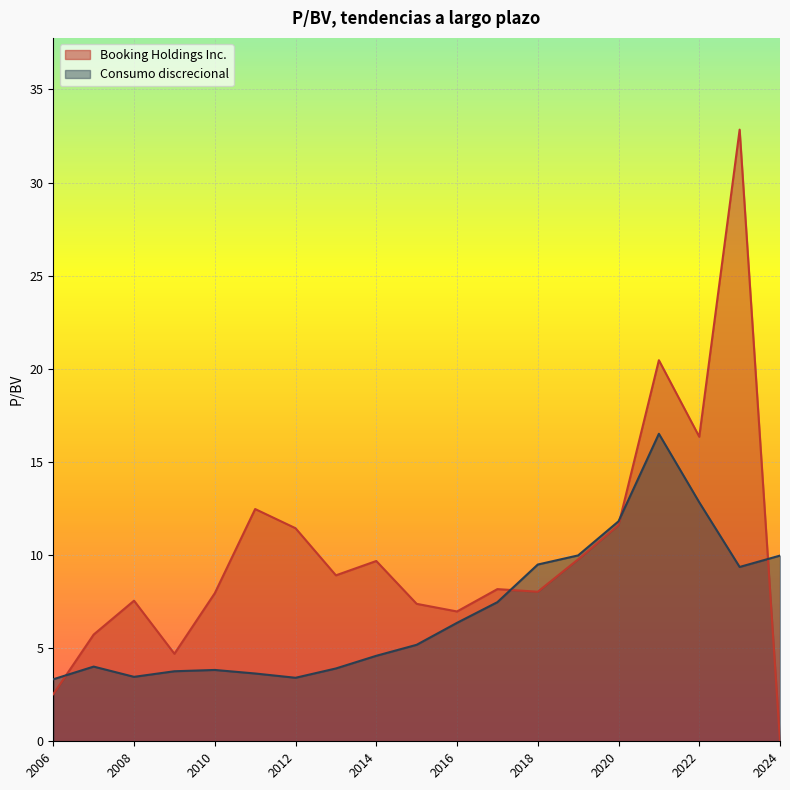

Read the Consumo discrecional value at 2013-02-27.

3.9